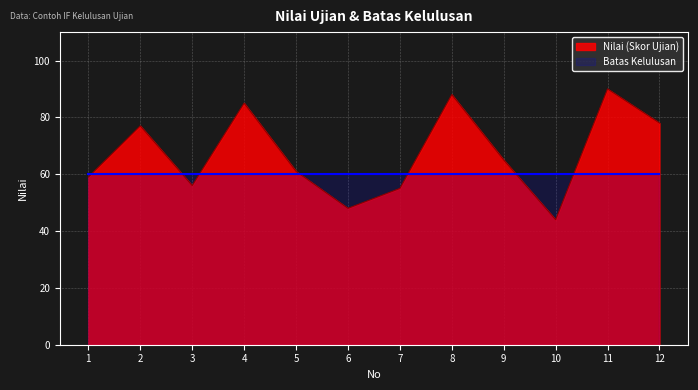

Where is the first local minimum?

3